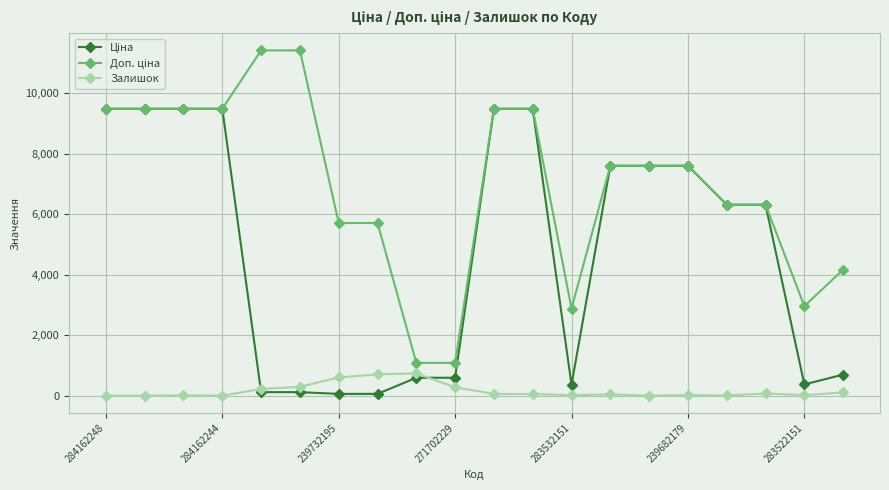

At how many categories does at least one series exceed 2004?

18